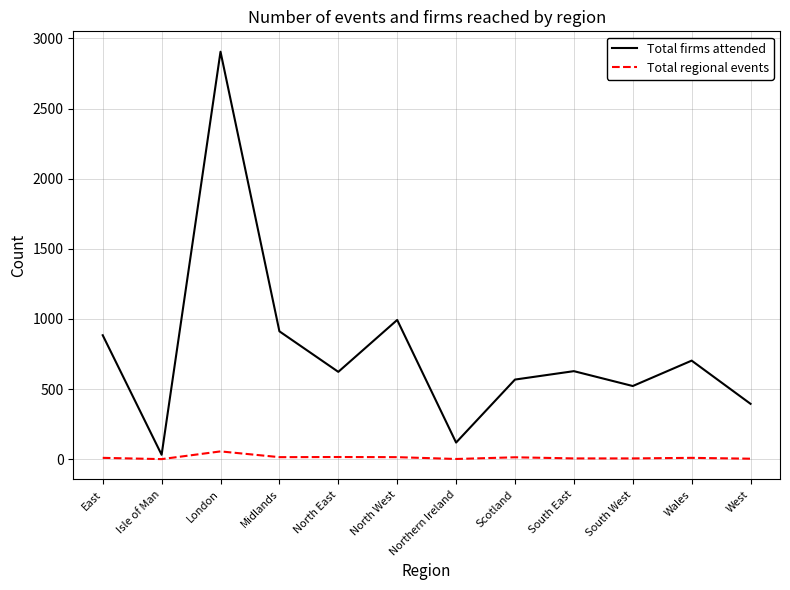

What is the approximate value of Total regional events at South West?

6